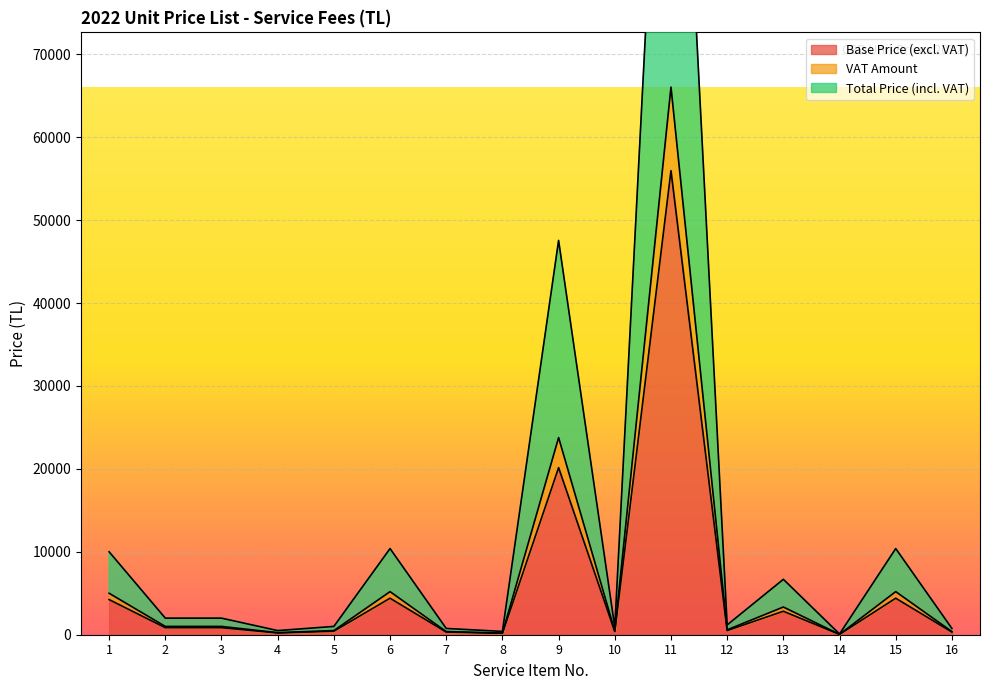

At which category is the sum across all series the highest?

11